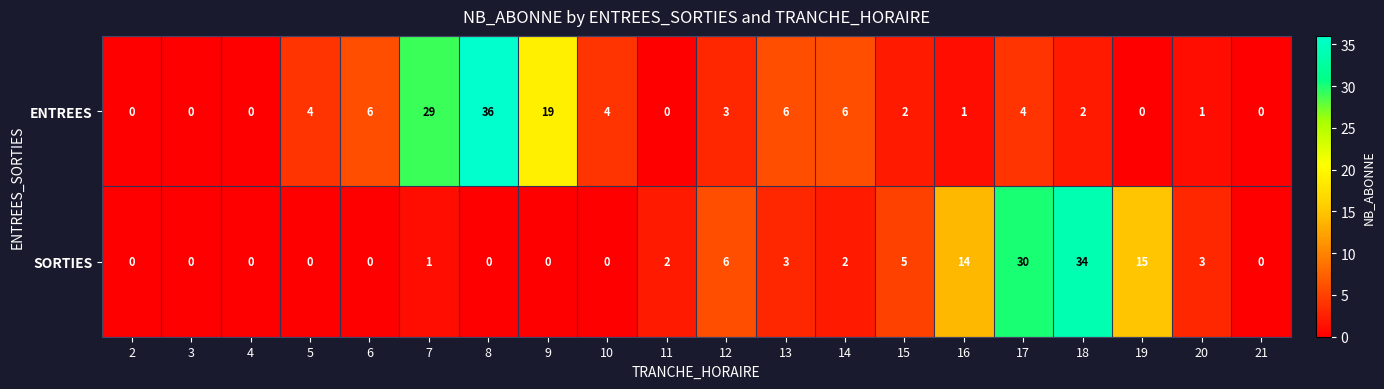

List the series in order of their peak value, lowest first.

SORTIES, ENTREES